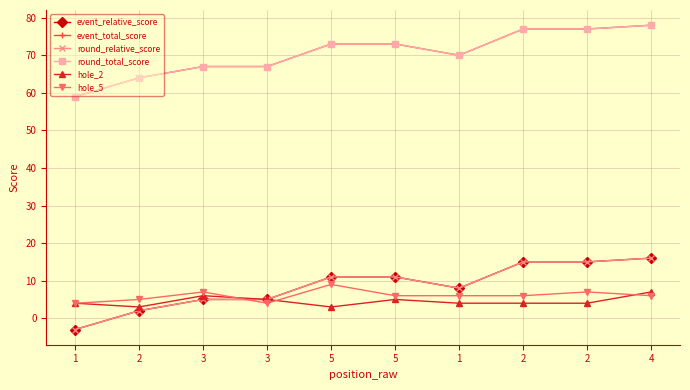

What is the maximum value for event_relative_score?

16